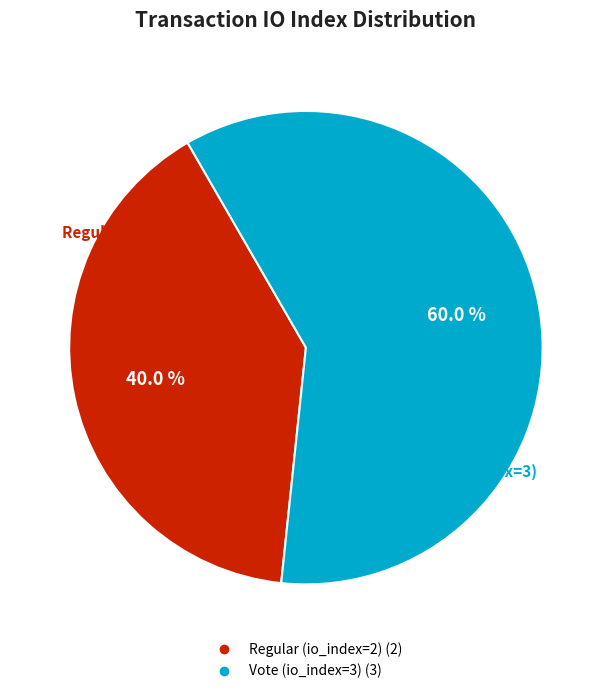

Between Vote (io_index=3) and Regular (io_index=2), which is larger?

Vote (io_index=3)